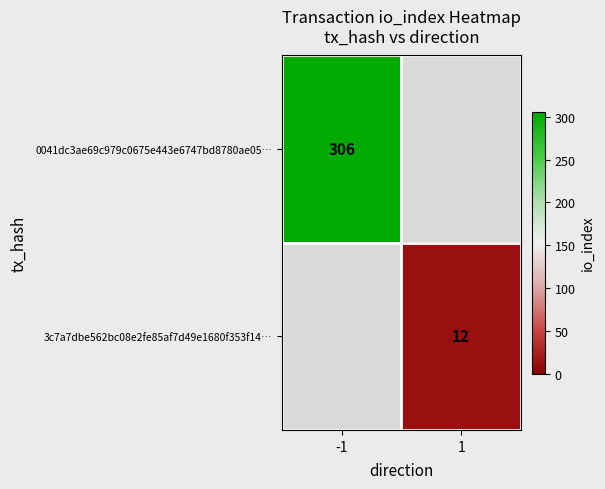

Is it true that 3c7a7dbe562bc08e2fe85af7d49e1680f353f14… equals 12 at 1?

True